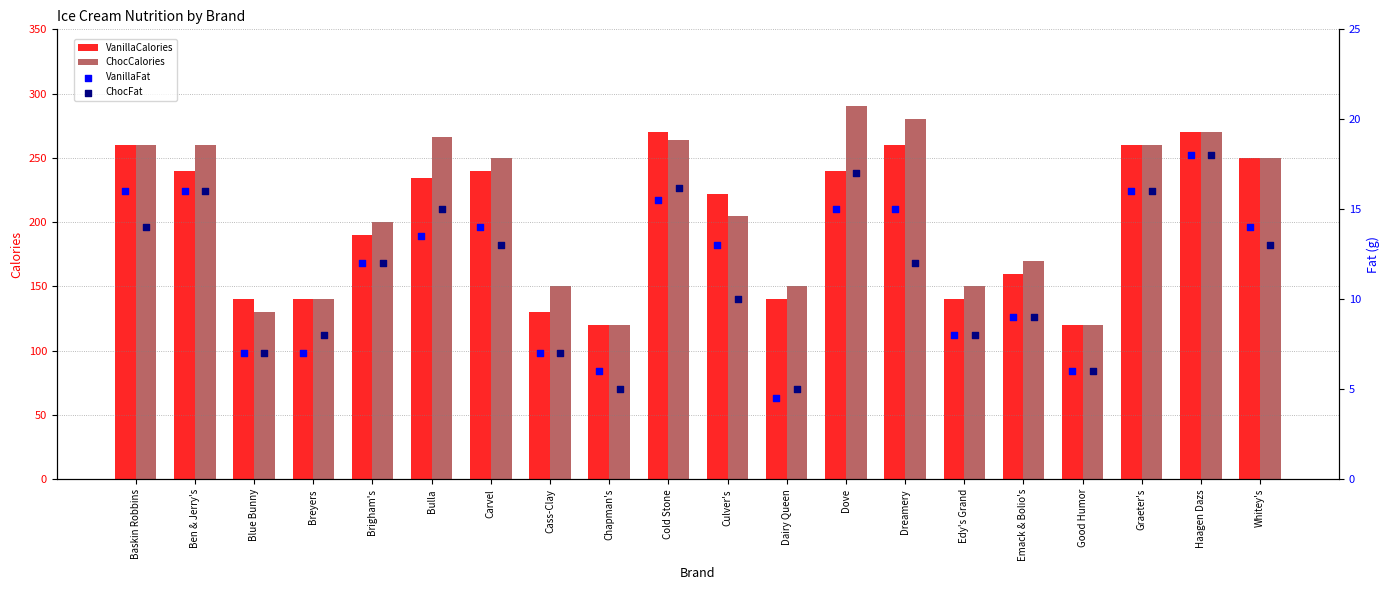

Which series contains the lowest Y value?

VanillaFat